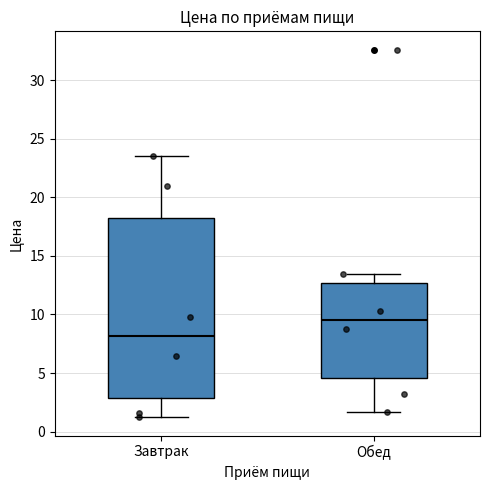

Where is the lower edge of the box for Завтрак on the y-axis? The values are not printed on the chart, so give them approximately, as read against the axis.

3.0